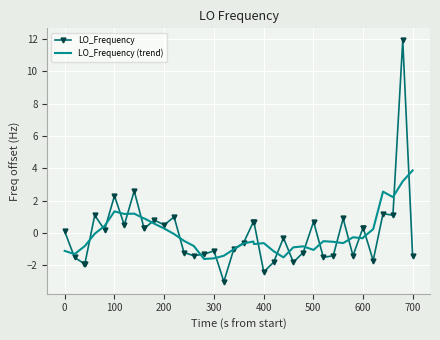

What is the minimum value shown in the chart?

-3.0